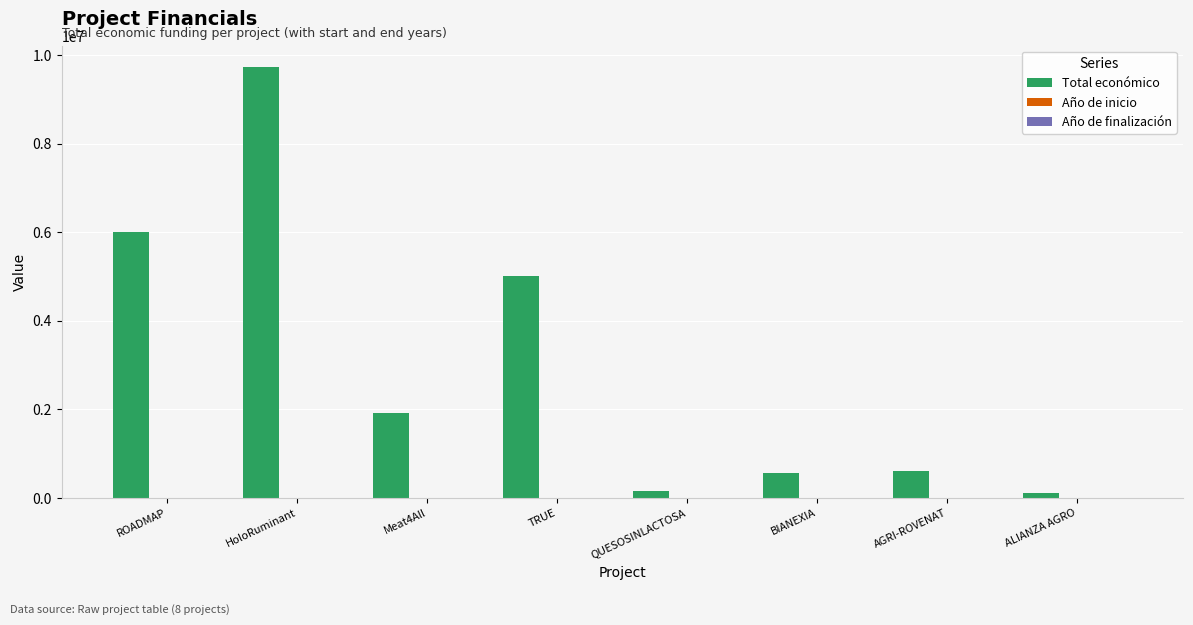

The Total económico series shows 4999927 at TRUE. True or false?

True